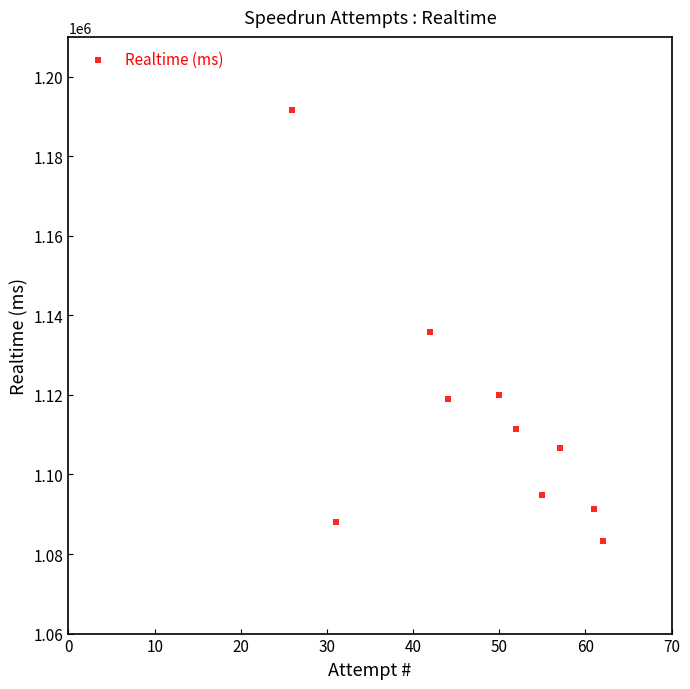

What is the average Y value?

1114183